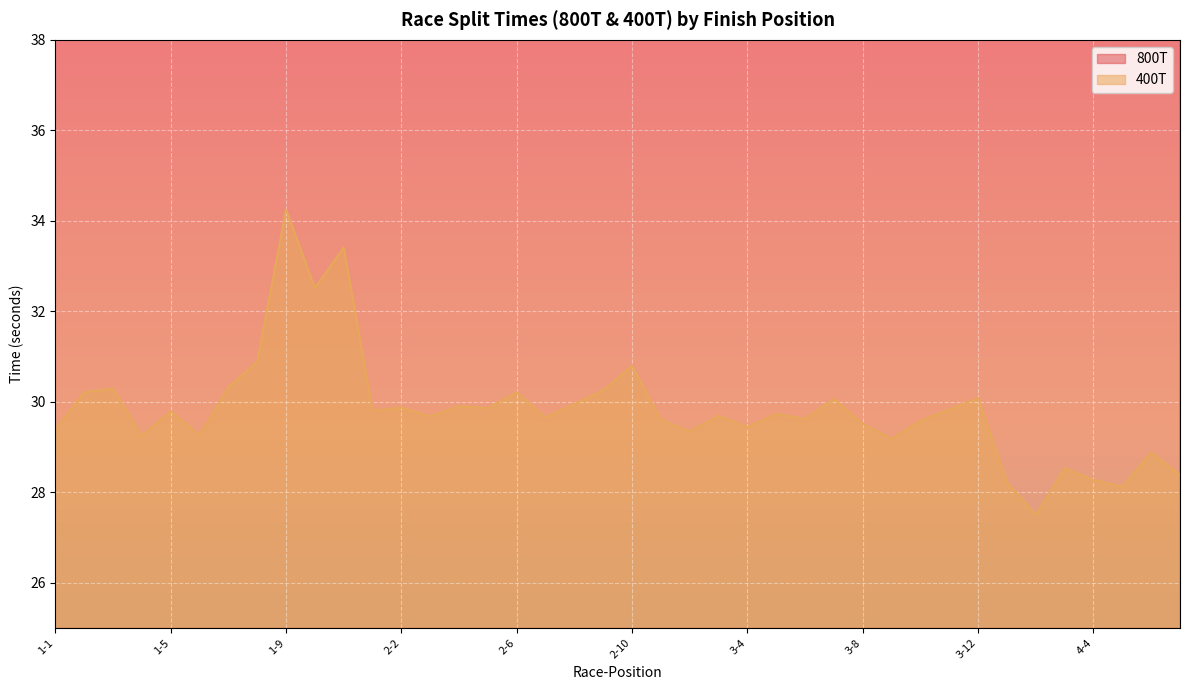

The 800T series shows 87.6 at 2-7. True or false?

False